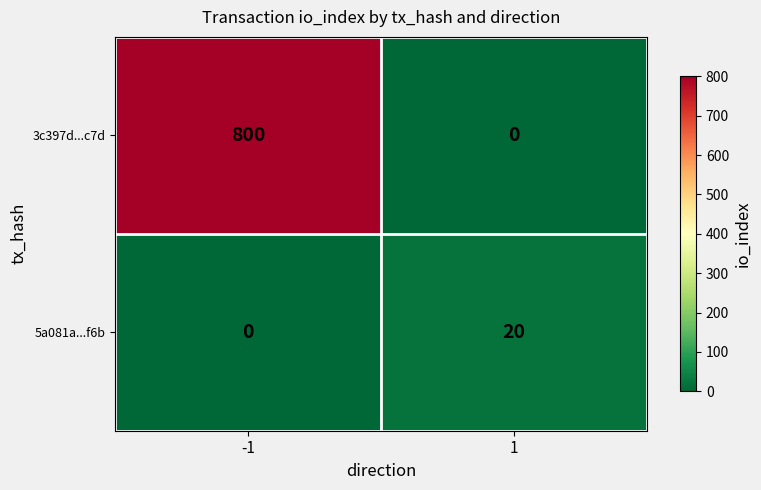

True or false: 5a081a...f6b has a value of 20 at 1.

True